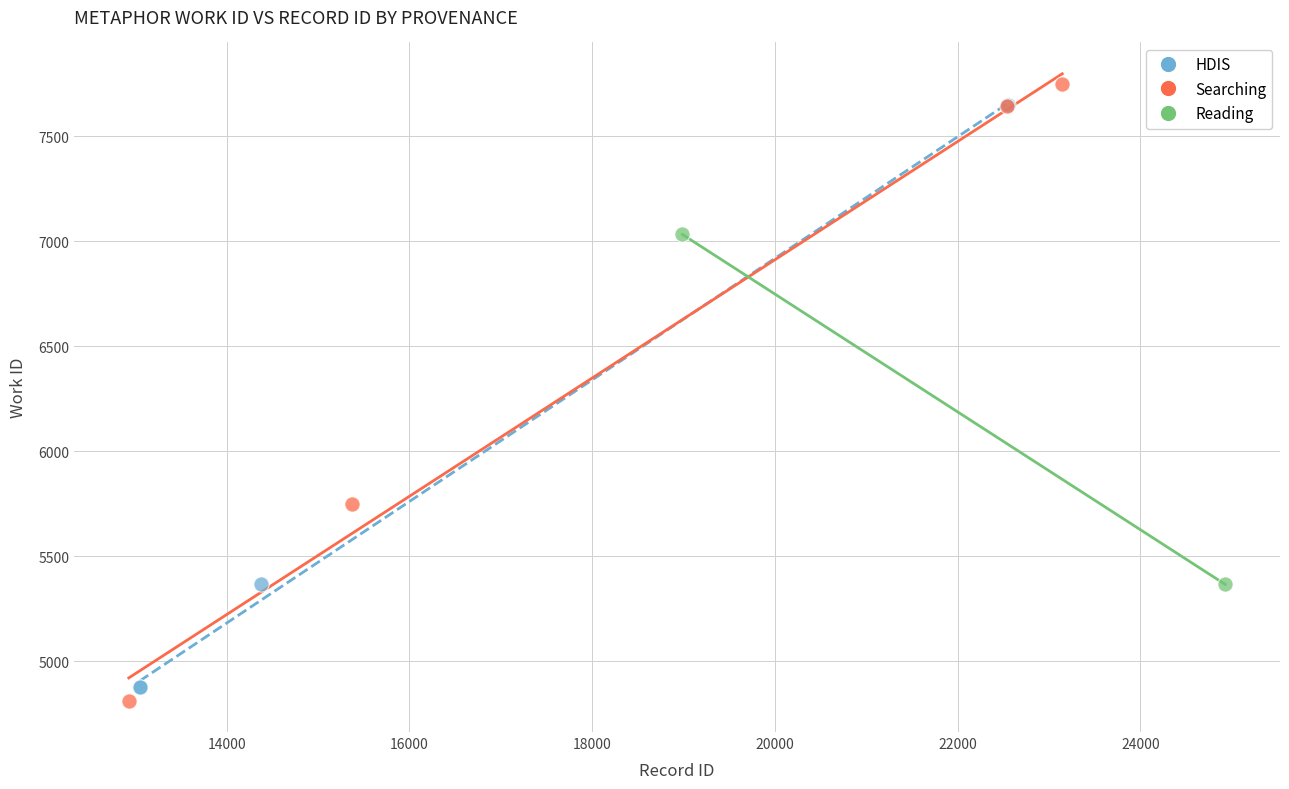

What are all the series names shown in the legend?

HDIS, Searching, Reading